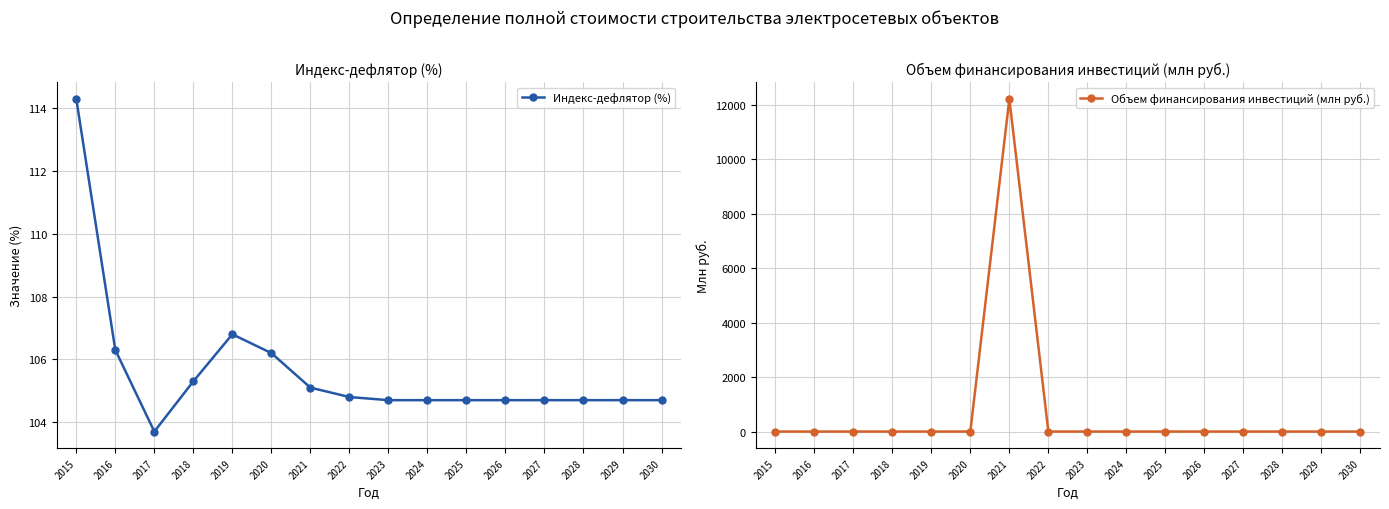

After their last crossing, which series has the higher values: Объем финансирования инвестиций (млн руб.) or Индекс-дефлятор (%)?

Индекс-дефлятор (%)